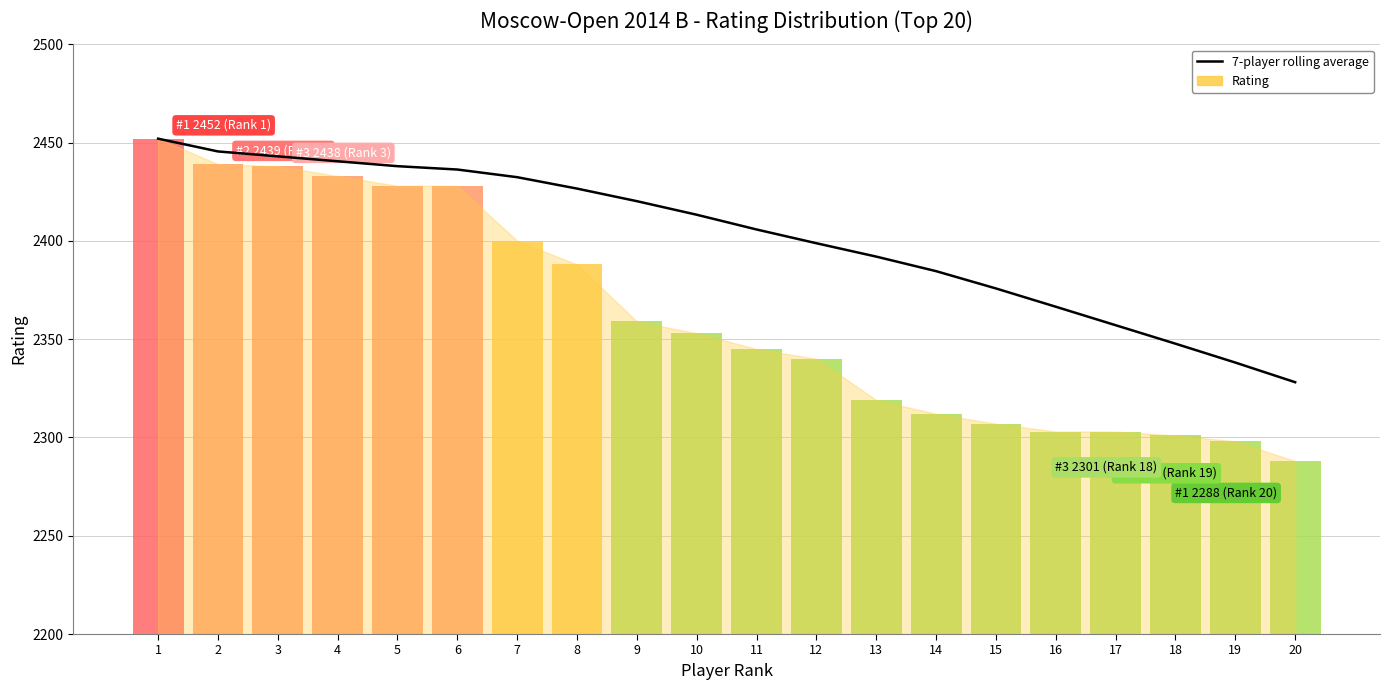

Rank the categories by value from lowest to highest.

20, 19, 18, 17, 16, 15, 14, 13, 12, 11, 10, 9, 8, 7, 6, 5, 4, 3, 2, 1